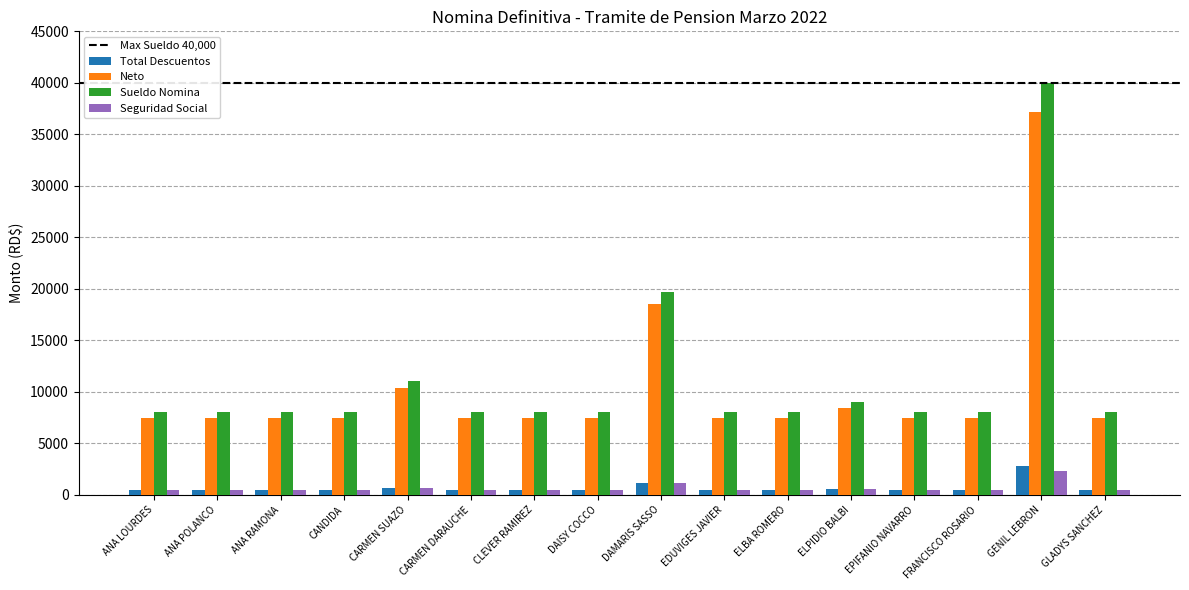

At which category is the sum across all series the highest?

GENIL LEBRON